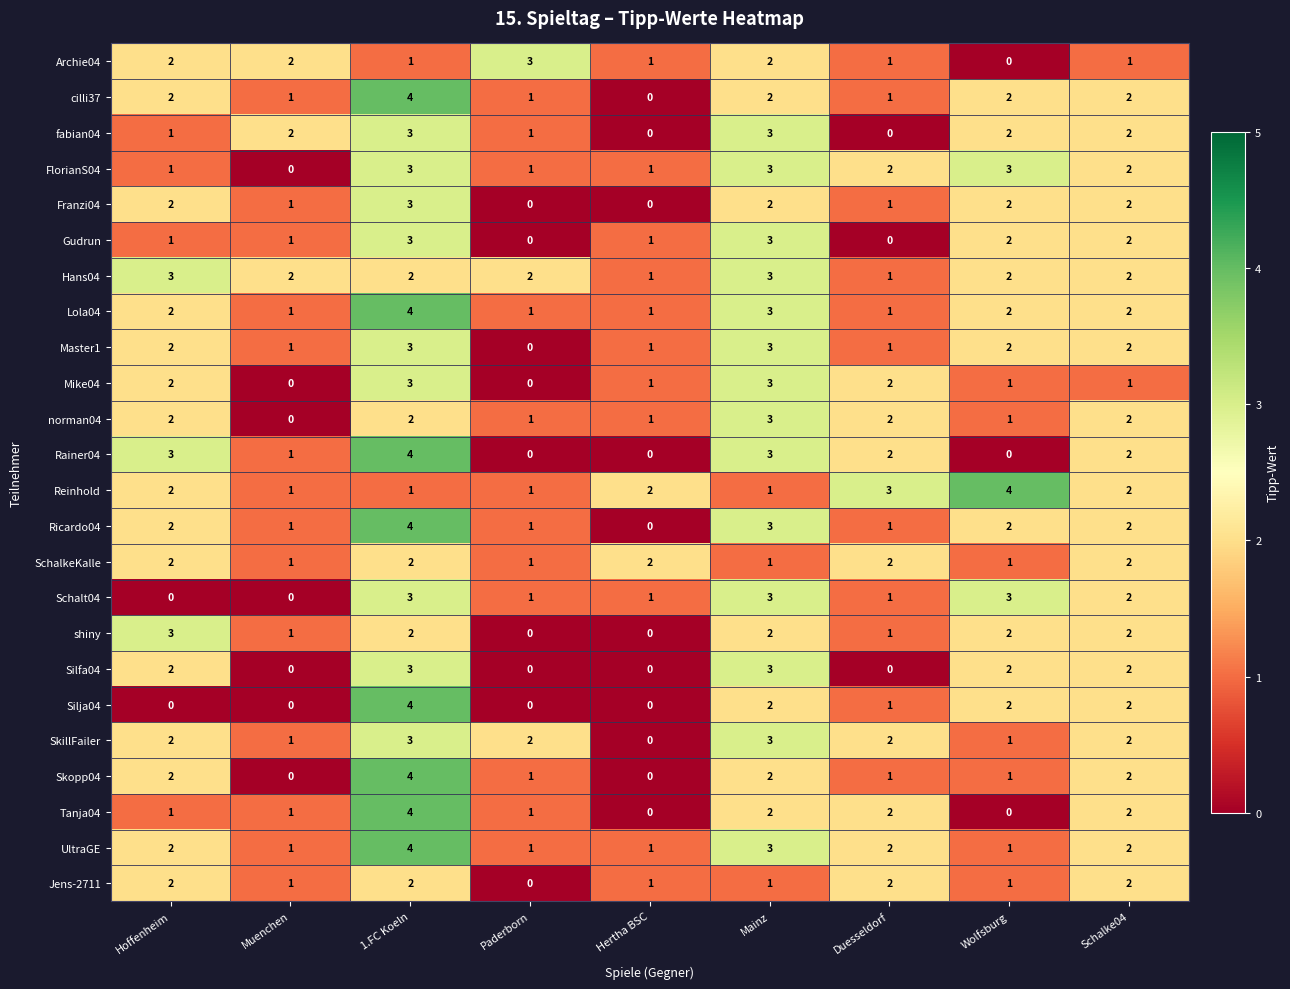

At how many categories does at least one series exceed 3?

2